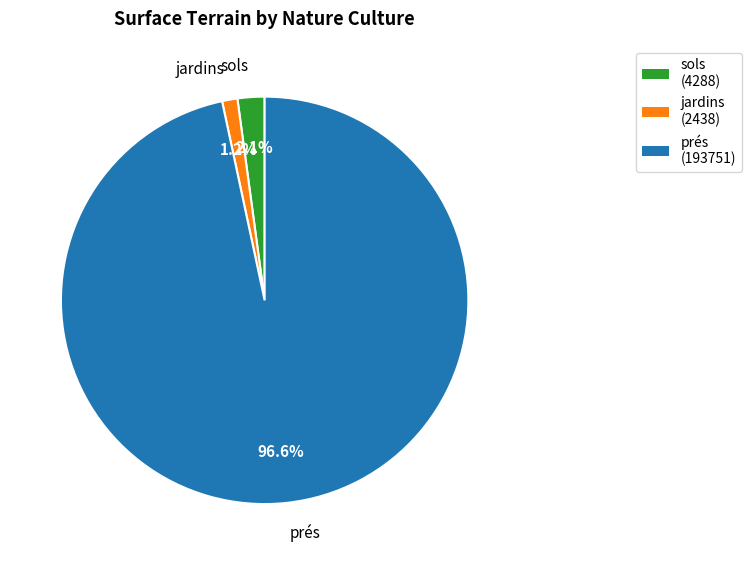

Does any single category account for the majority?

Yes